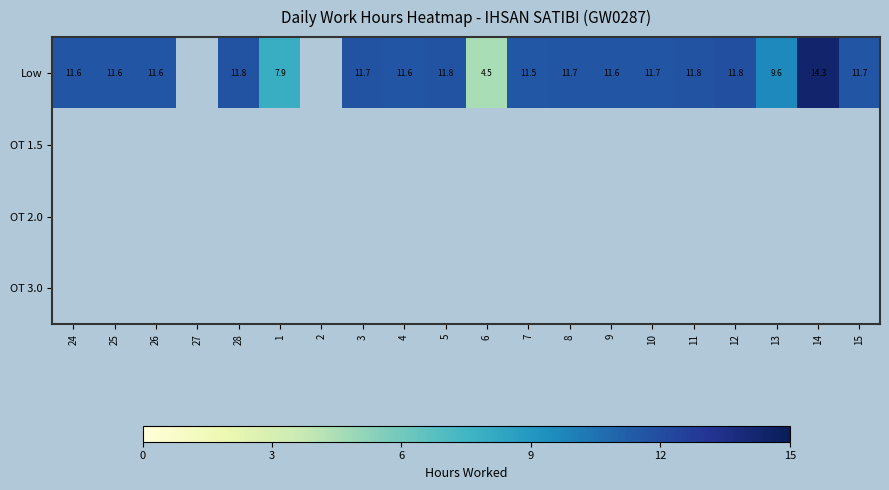

Between 12 and 14, which series saw the biggest shift?

Low